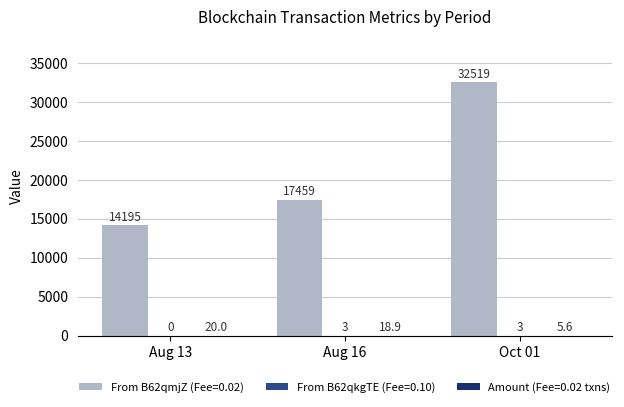

What is the sum of the From B62qmjZ (Fee=0.02) values at Aug 16 and Oct 01?

49978.0